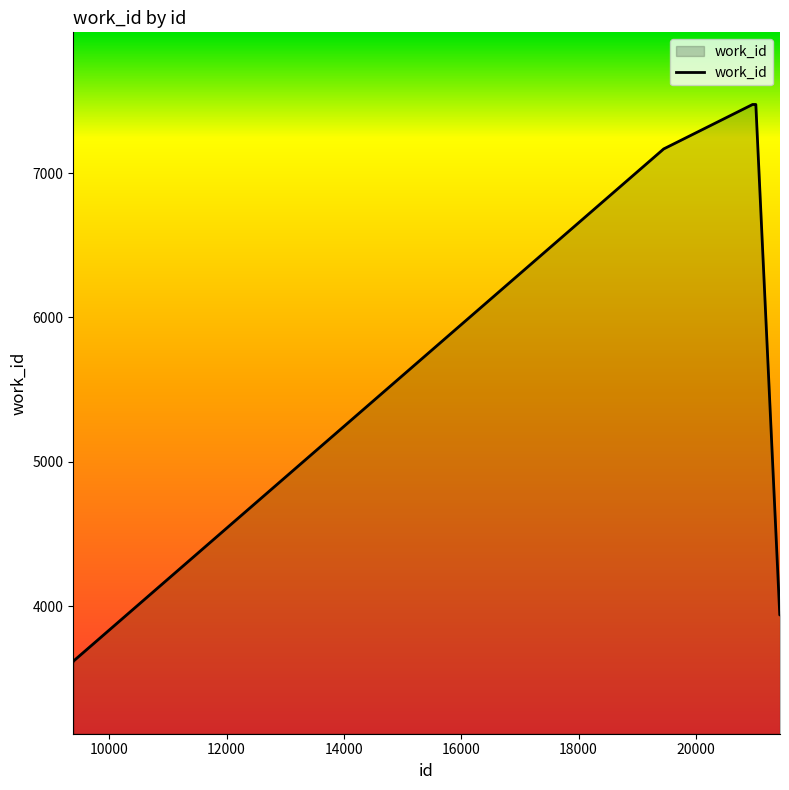

What is the difference between the maximum and minimum values?

3861